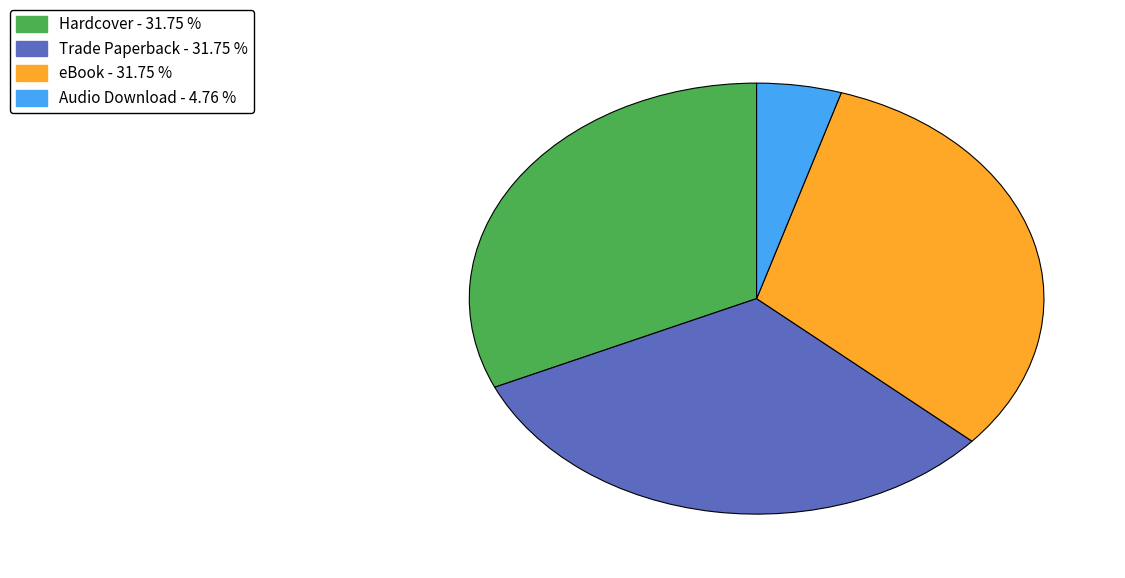

Which has a higher value, eBook or Audio Download?

eBook